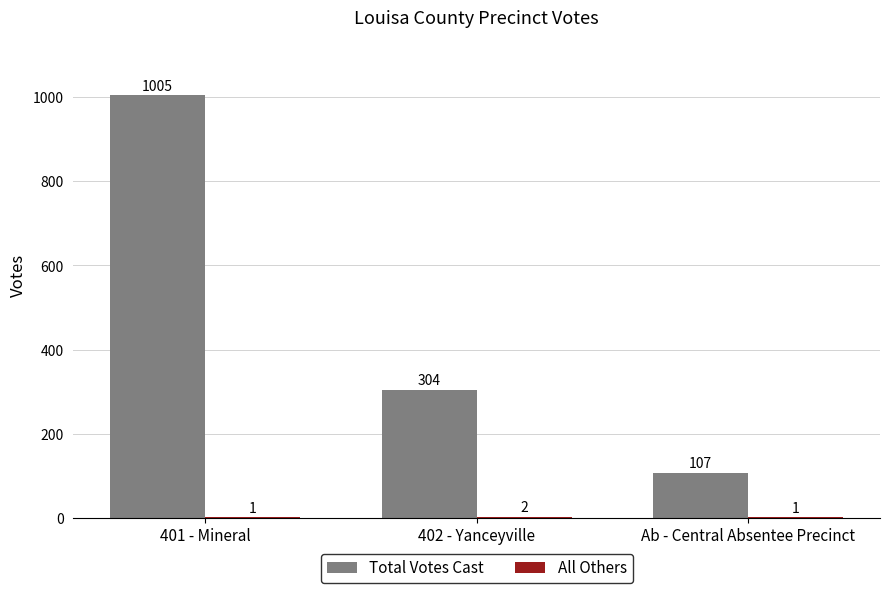

At which category is the sum across all series the highest?

401 - Mineral